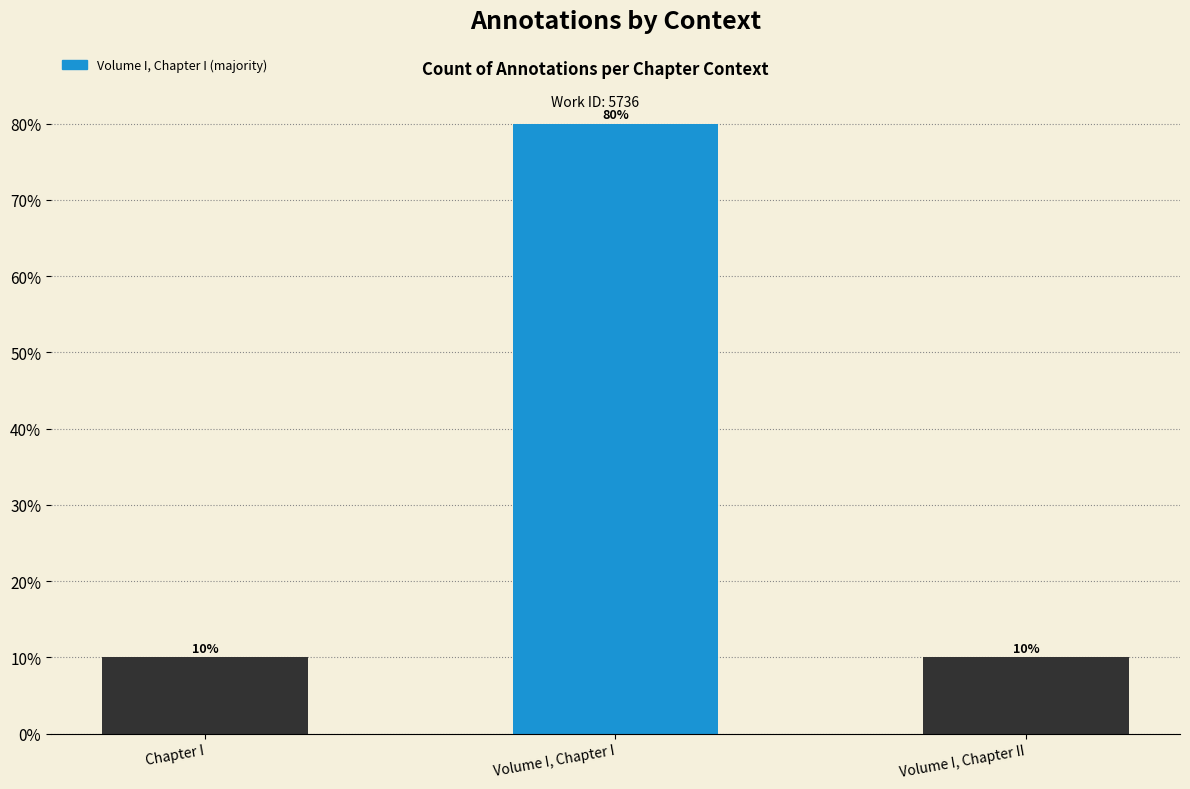

Count the number of categories in the chart.

3